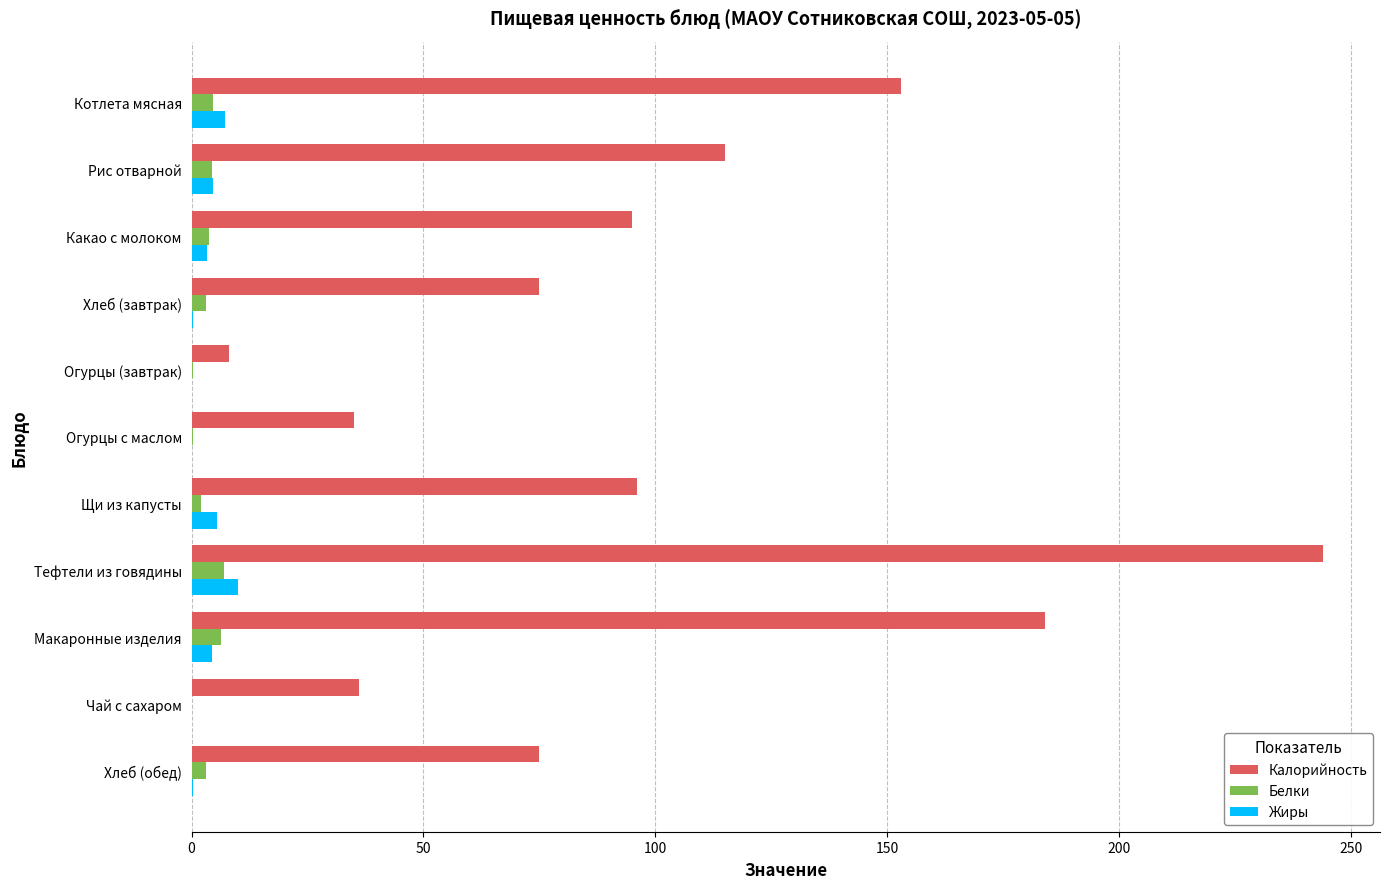

At which category is the sum across all series the highest?

Тефтели из говядины